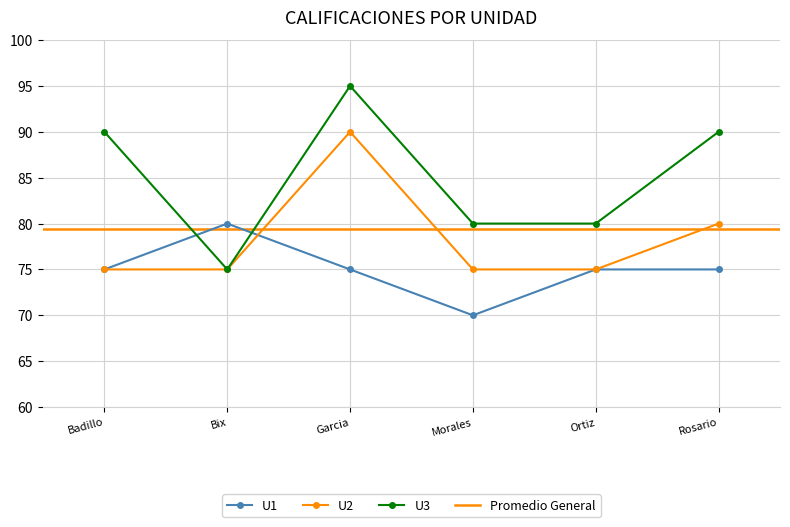

What is the sum of all U3 values?

510